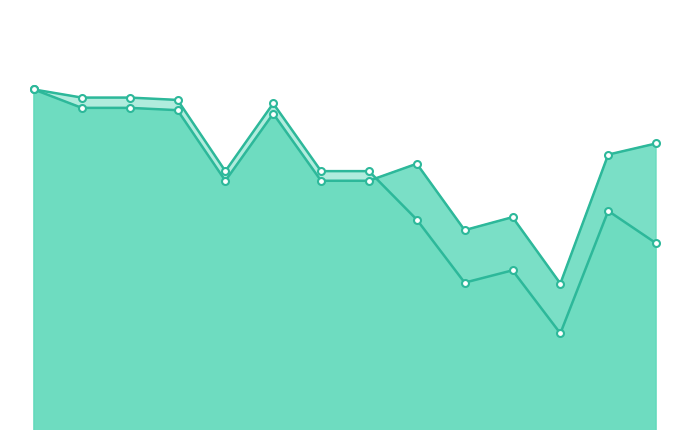

Rank the series at FY24 from lowest to highest value.

adjusted for inflation (CPI), NOT adjusted for inflation